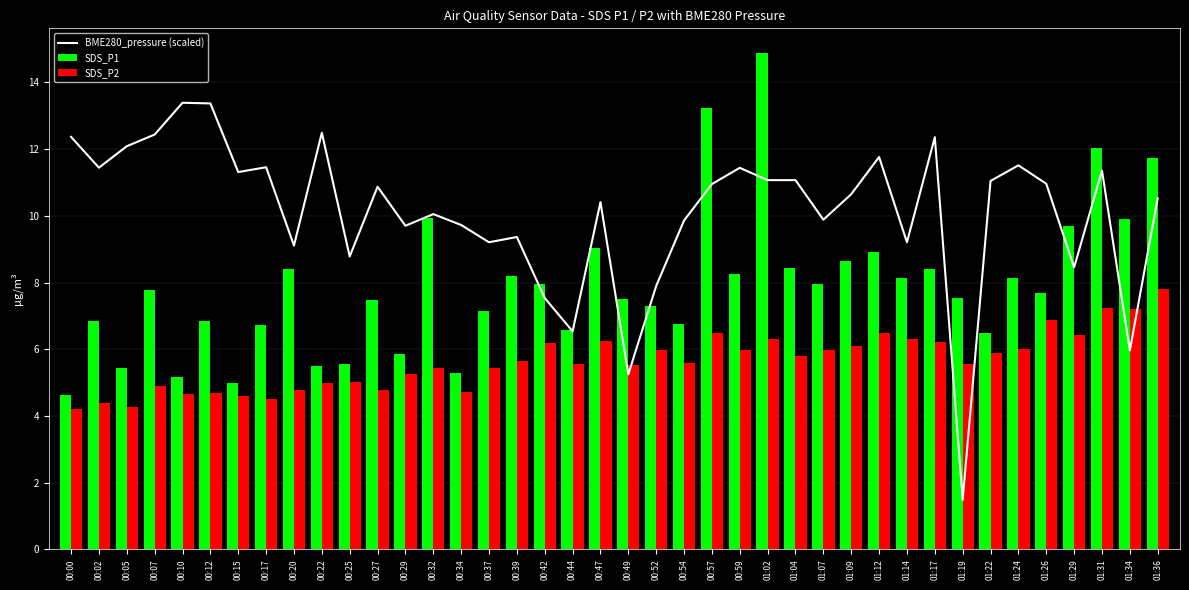

At which category is the sum across all series the highest?

01:02